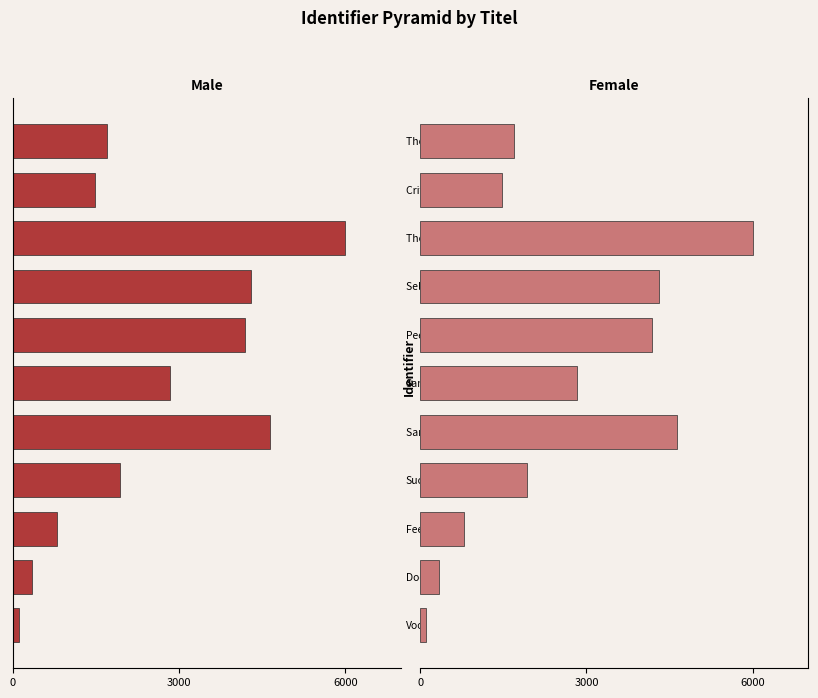

Rank the series by their average value, from lowest to highest.

Male, Female